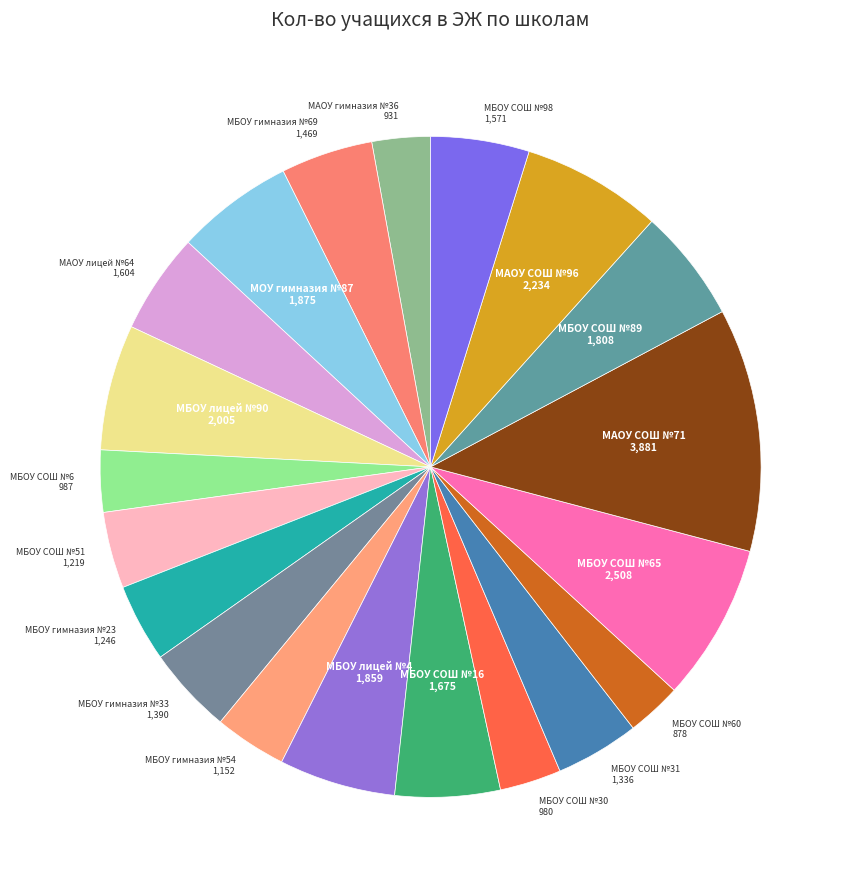

How many segments does this pie chart have?

20